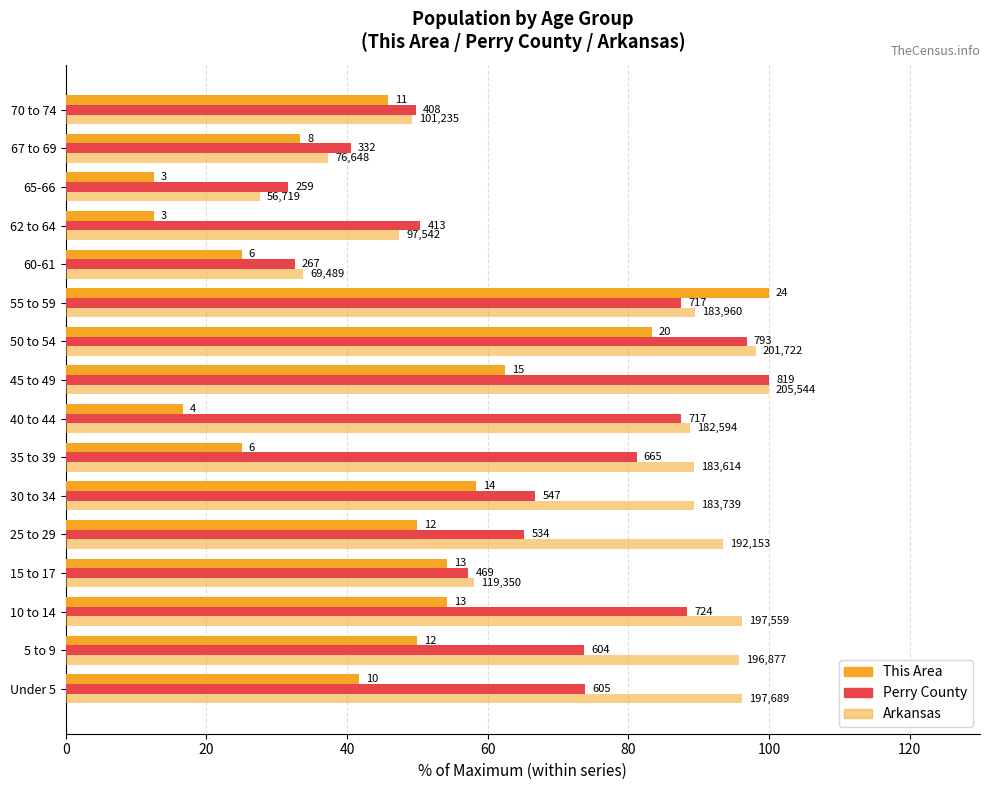

How many data points in Arkansas are above 89?

9